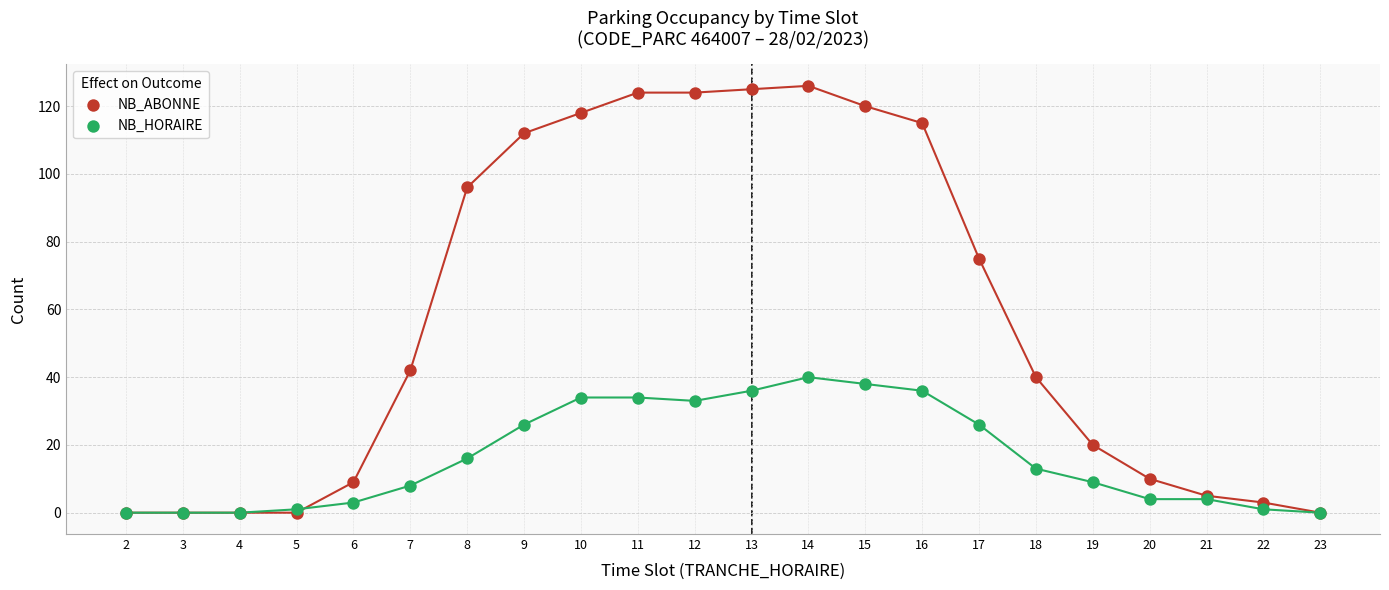

In the NB_ABONNE series, what Y value is closest to 63?

75